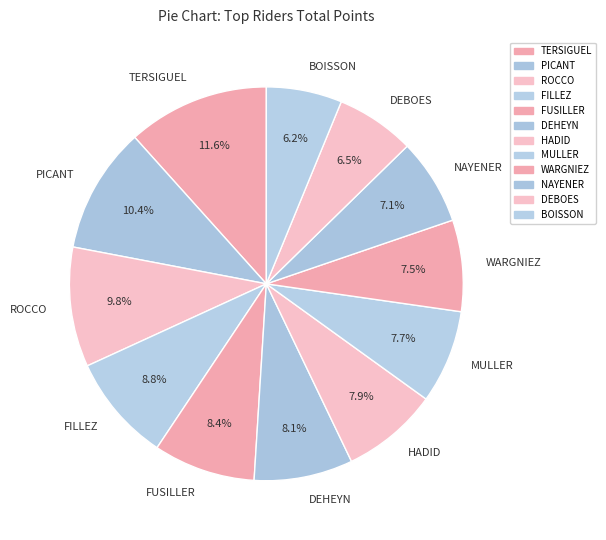

Which category has the biggest portion of the pie?

TERSIGUEL